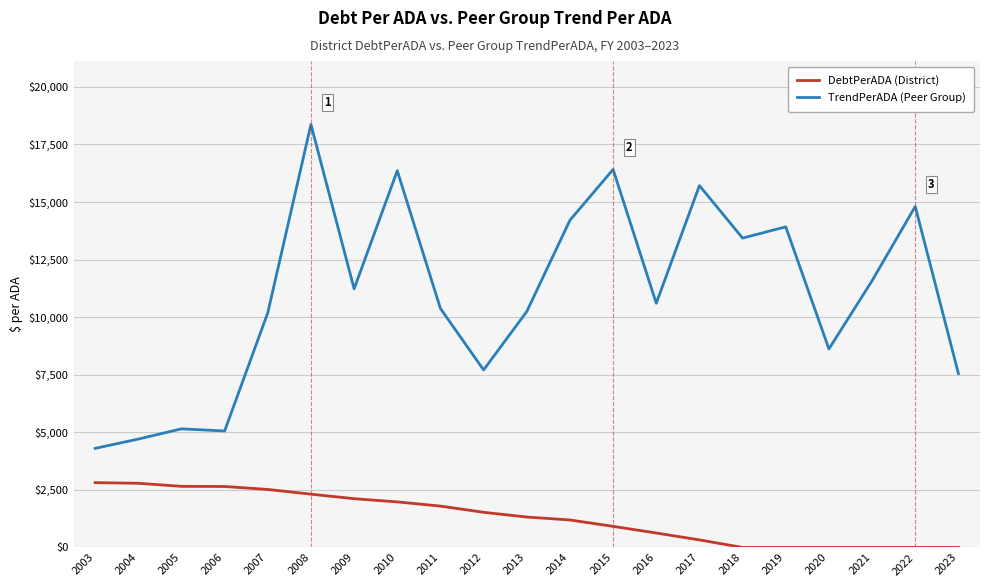

Is it true that DebtPerADA (District) equals 2118.3 at 2009?

True